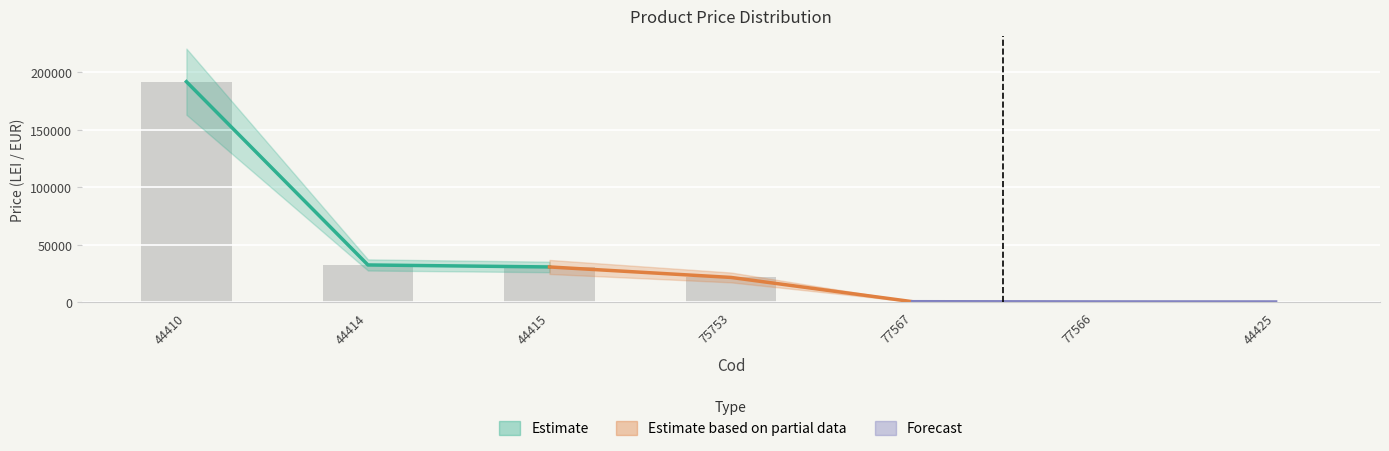

How many values are below 21434?

3